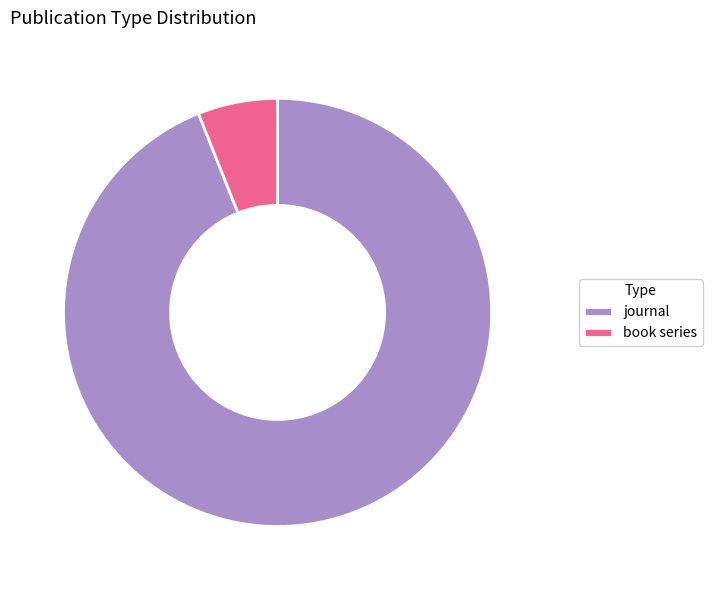

Is the sum of journal and book series greater than half?

Yes